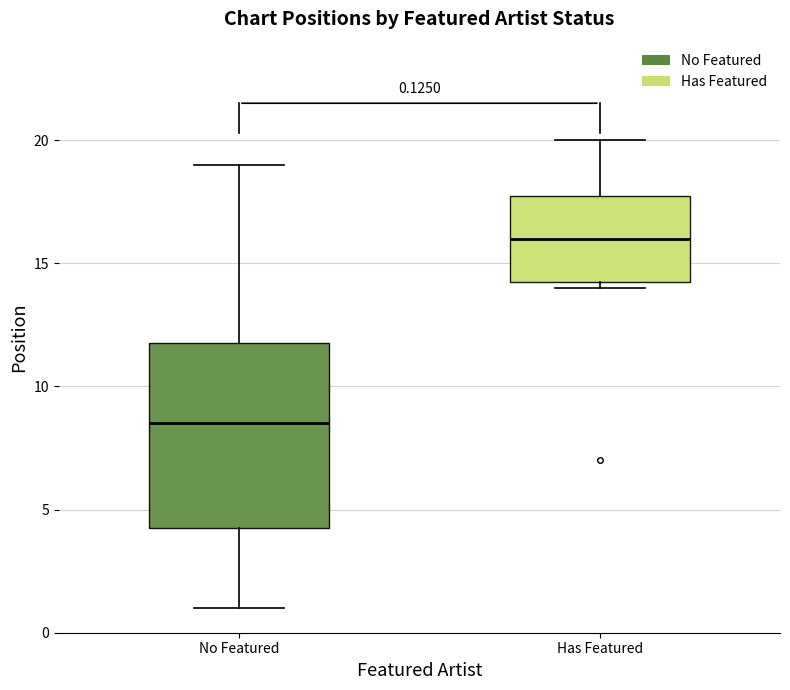

Which box is the tallest, from its lower edge to its upper edge?

No Featured